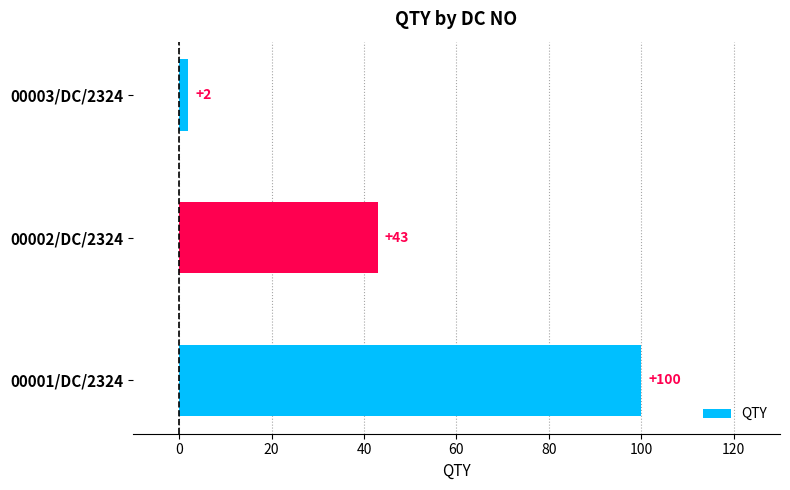

Between 00001/DC/2324 and 00003/DC/2324, which is larger?

00001/DC/2324